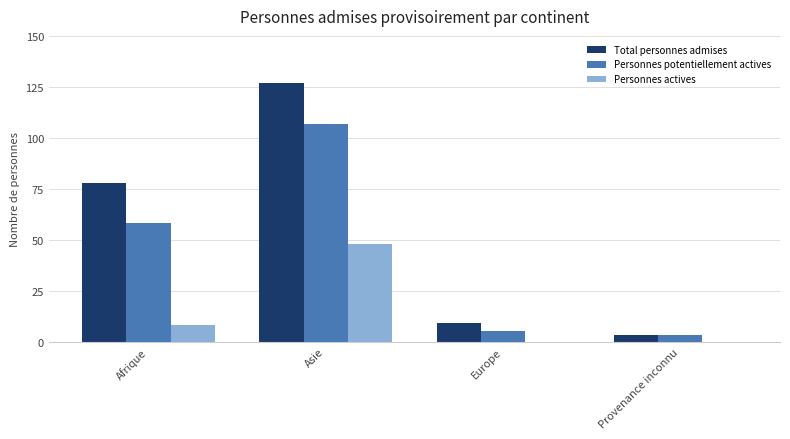

What is the greatest value displayed?

127